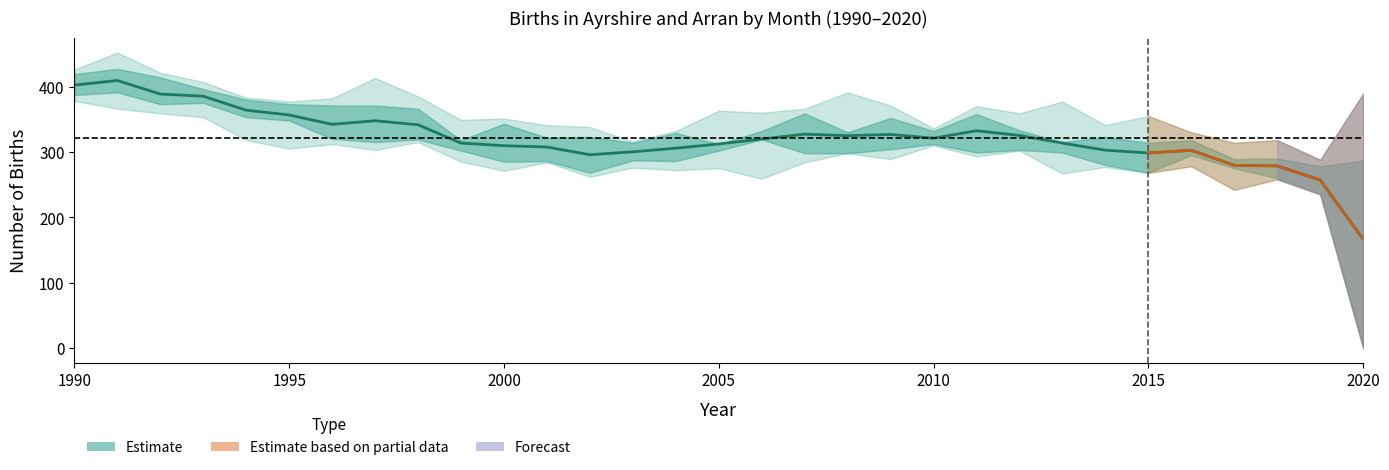

What is the difference between the maximum and second lowest values?

152.2